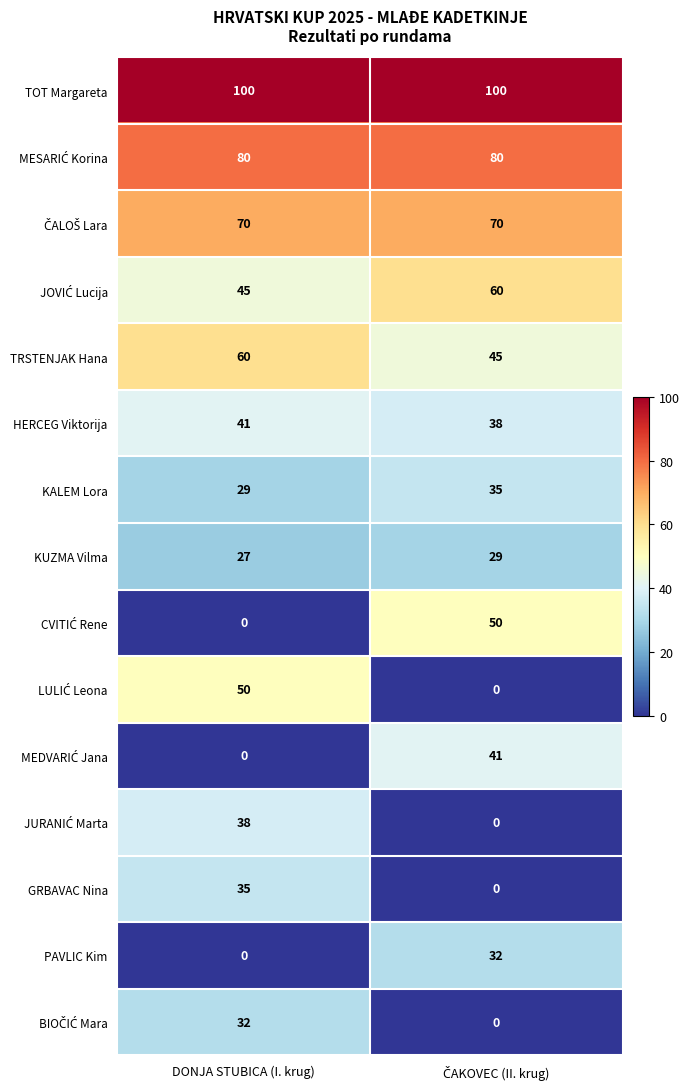

At which category is the sum across all series the highest?

DONJA STUBICA (I. krug)